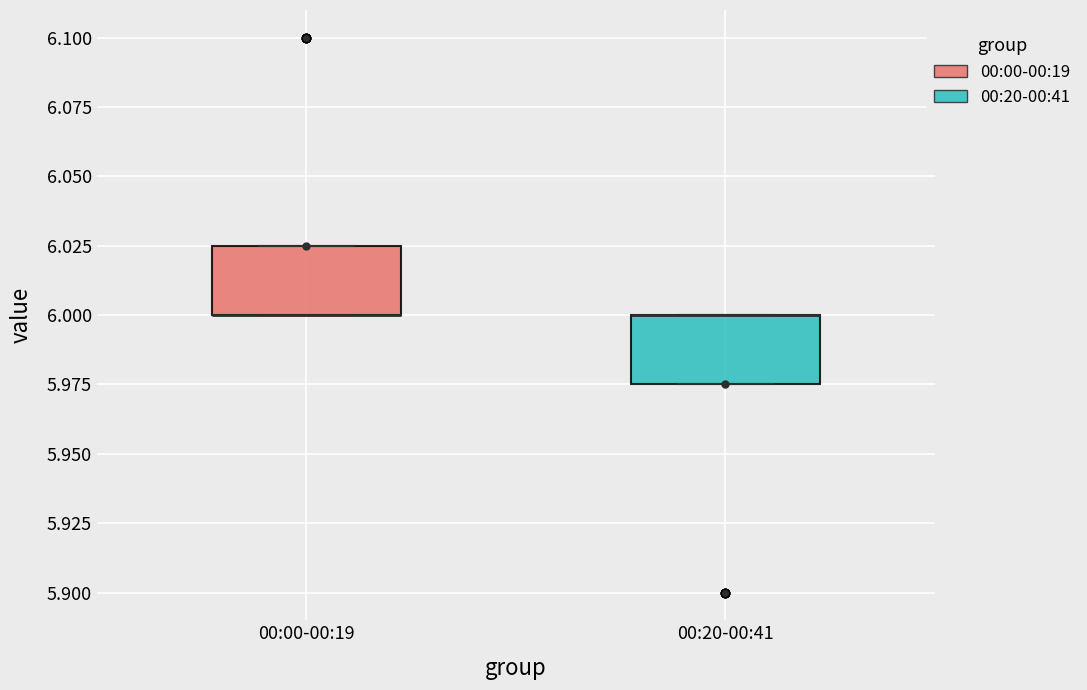

Reading left to right, transcribe this box plot: for each box, give where its median line is, the range the box spans, and where its two whiskers end, as read against the y-axis. The values are not printed on the chart, so give them approximately, as read against the axis.

00:00-00:19: median 6.000 (drawn on the box's lower edge), box 6.000 to 6.025, whiskers 6.000 to 6.025
00:20-00:41: median 6.000 (drawn on the box's upper edge), box 5.975 to 6.000, whiskers 5.975 to 6.000